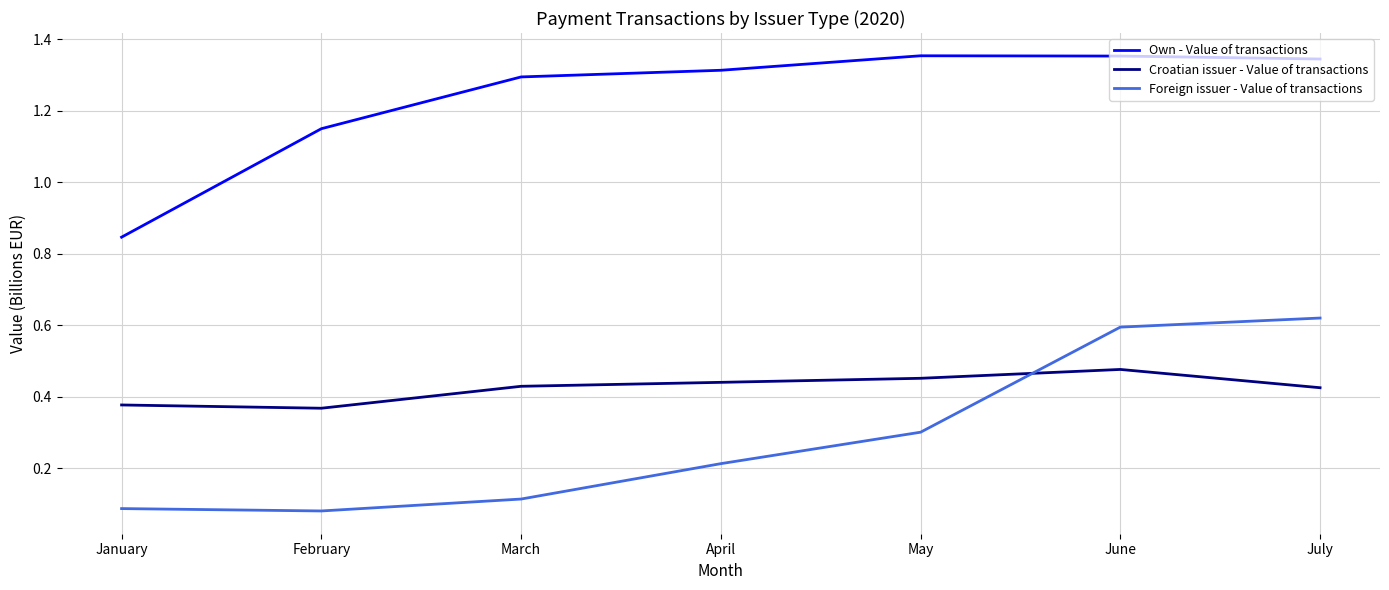

What is the average value of the Own - Value of transactions series?

1.2